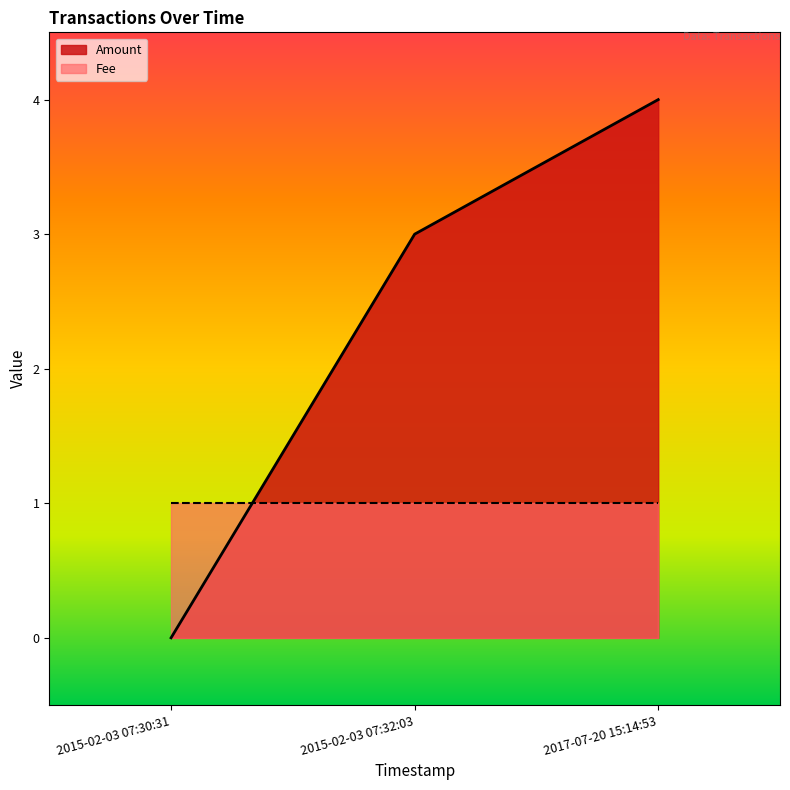

Which category has the lowest value across all series?

2015-02-03 07:30:31